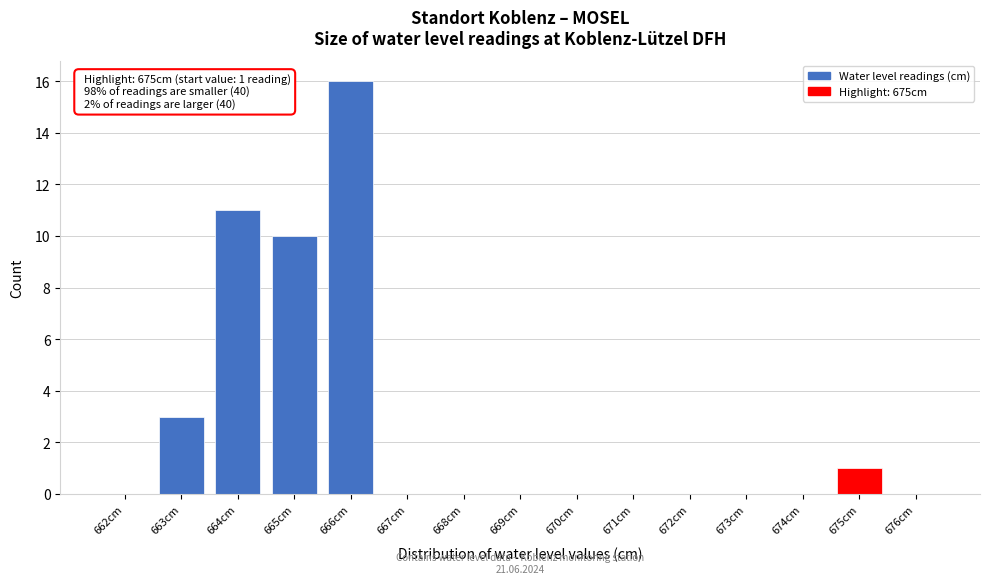

Reading left to right, what are all the values shown in this chart?

662cm=0	663cm=3	664cm=11	665cm=10	666cm=16	667cm=0	668cm=0	669cm=0	670cm=0	671cm=0	672cm=0	673cm=0	674cm=0	675cm=1	676cm=0